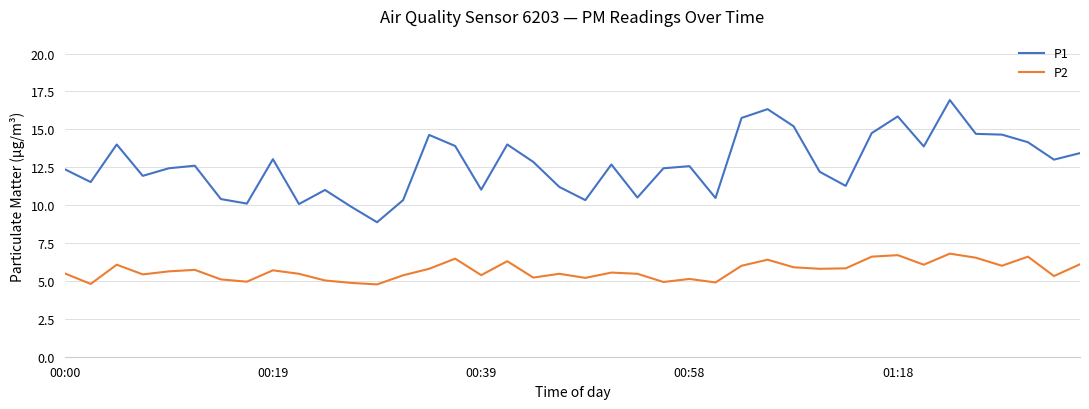

List the series in order of their peak value, highest first.

P1, P2